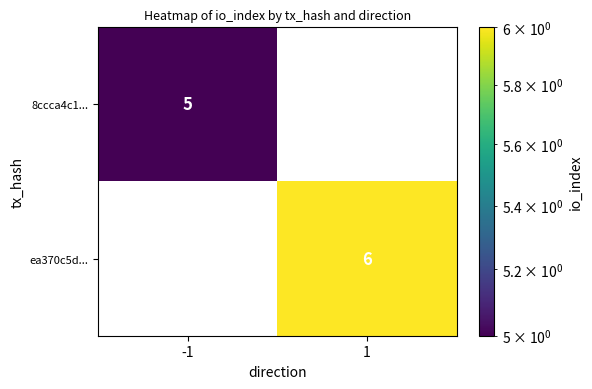

Is the value of 8ccca4c1... at -1 greater than the value of ea370c5d... at 1?

No